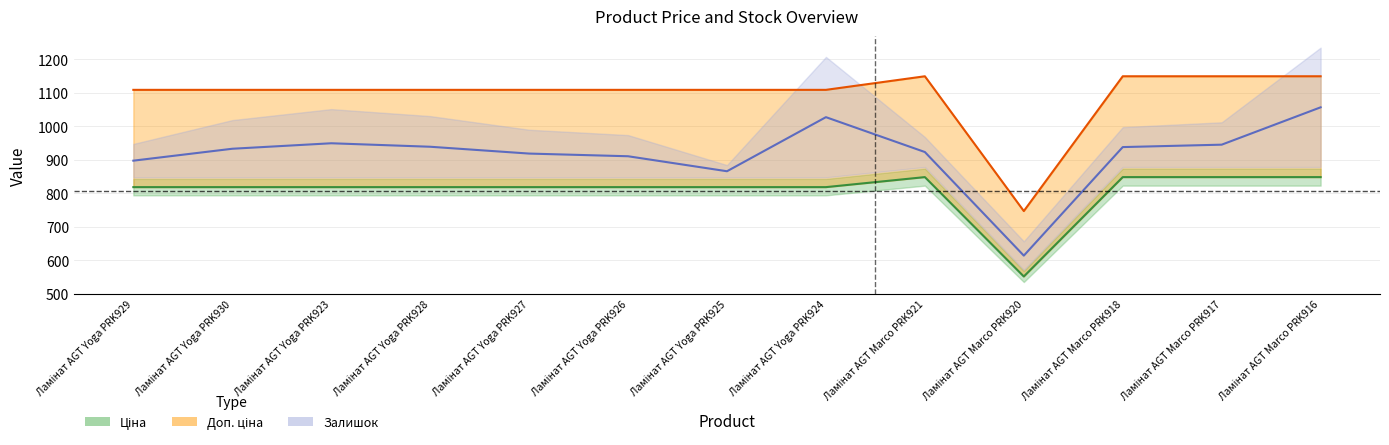

The value of Доп. ціна at Ламінат AGT Yoga PRK924 is 1109.2. True or false?

True